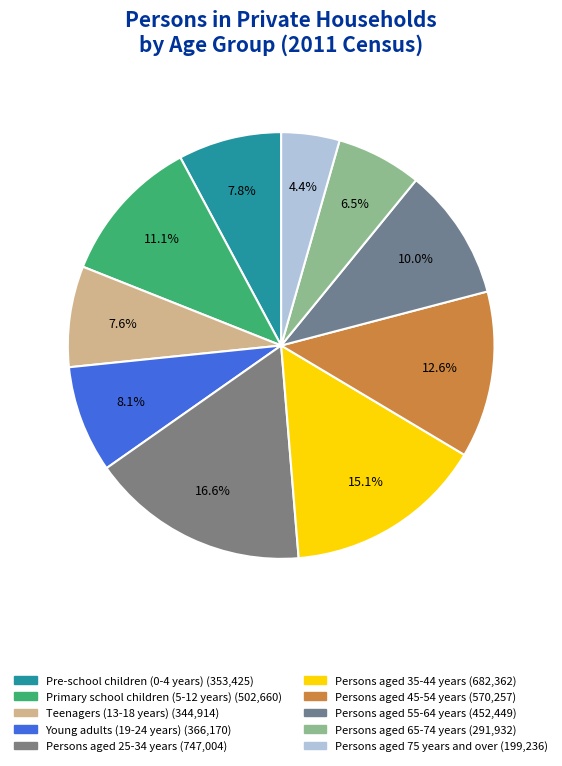

How many slices are in this pie chart?

10